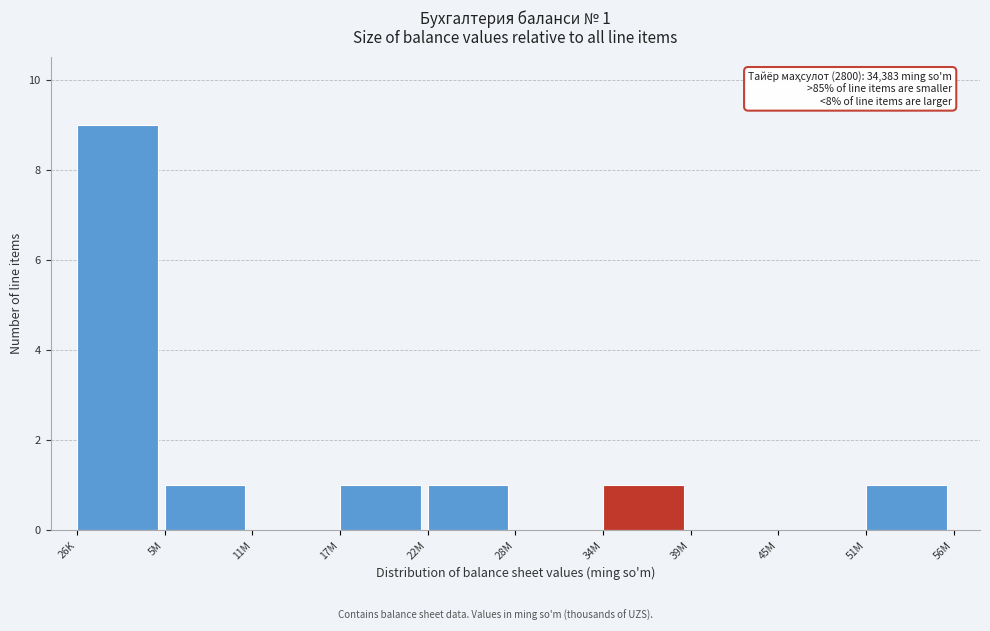

Reading right to left, transcribe all the data shown in this chart.

51M=1	45M=0	39M=0	34M=1	28M=0	22M=1	17M=1	11M=0	5M=1	26K=9